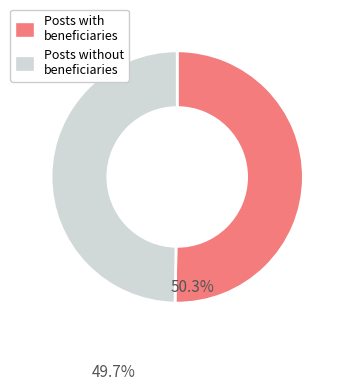

The Posts with beneficiaries slice represents 50% of the pie. True or false?

True